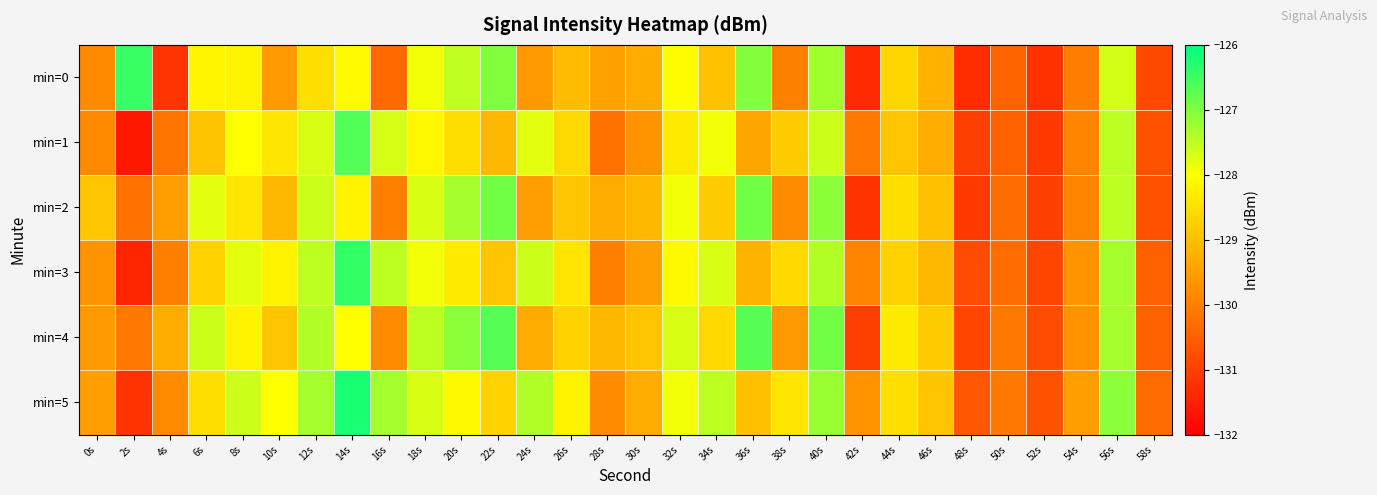

At which category is the sum across all series the highest?

40s